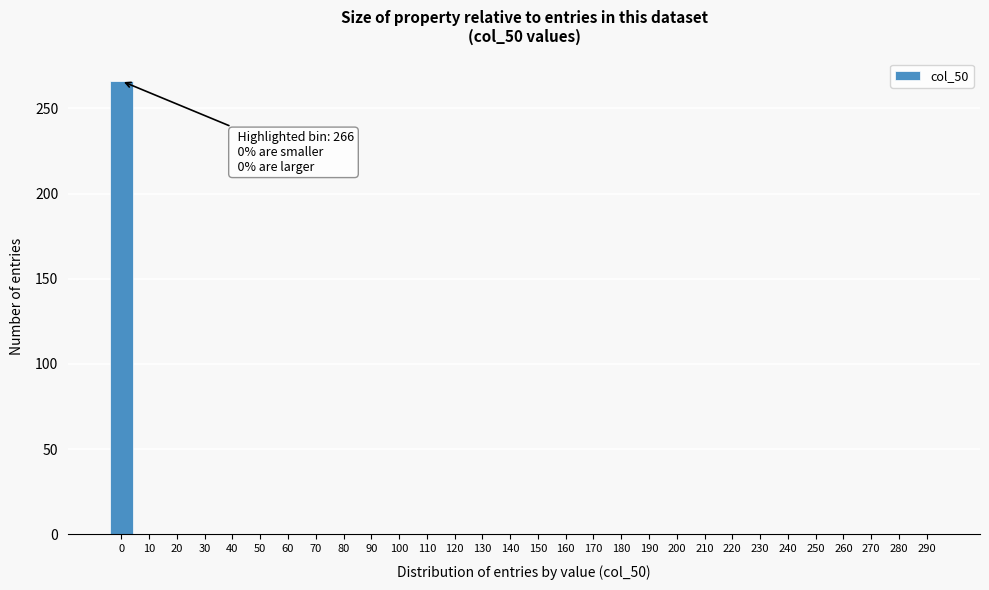

Reading left to right, list all the values displayed in this chart.

0=266	10=0	20=0	30=0	40=0	50=0	60=0	70=0	80=0	90=0	100=0	110=0	120=0	130=0	140=0	150=0	160=0	170=0	180=0	190=0	200=0	210=0	220=0	230=0	240=0	250=0	260=0	270=0	280=0	290=0